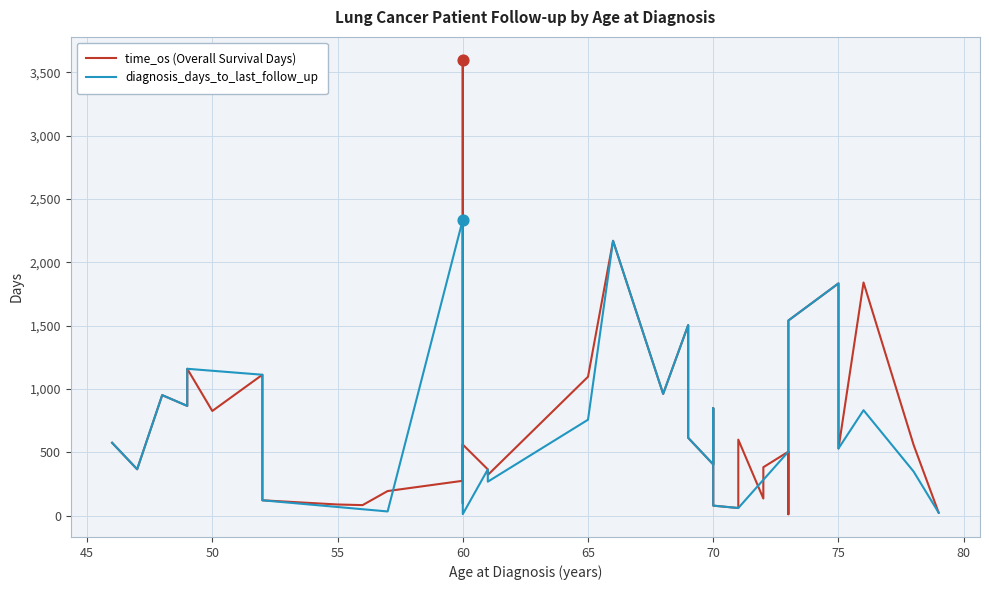

Which series has the largest total across all categories?

time_os